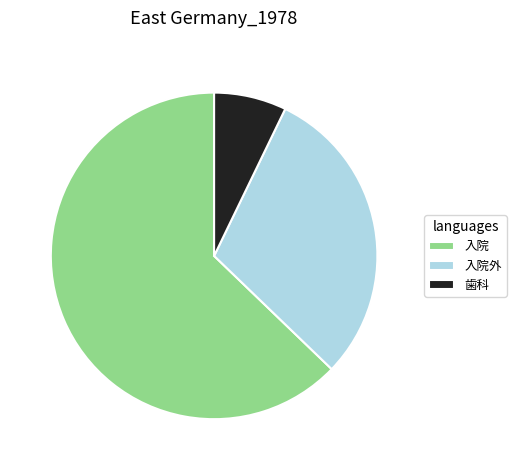

Do 入院外 and 歯科 together represent more than half of the pie?

No